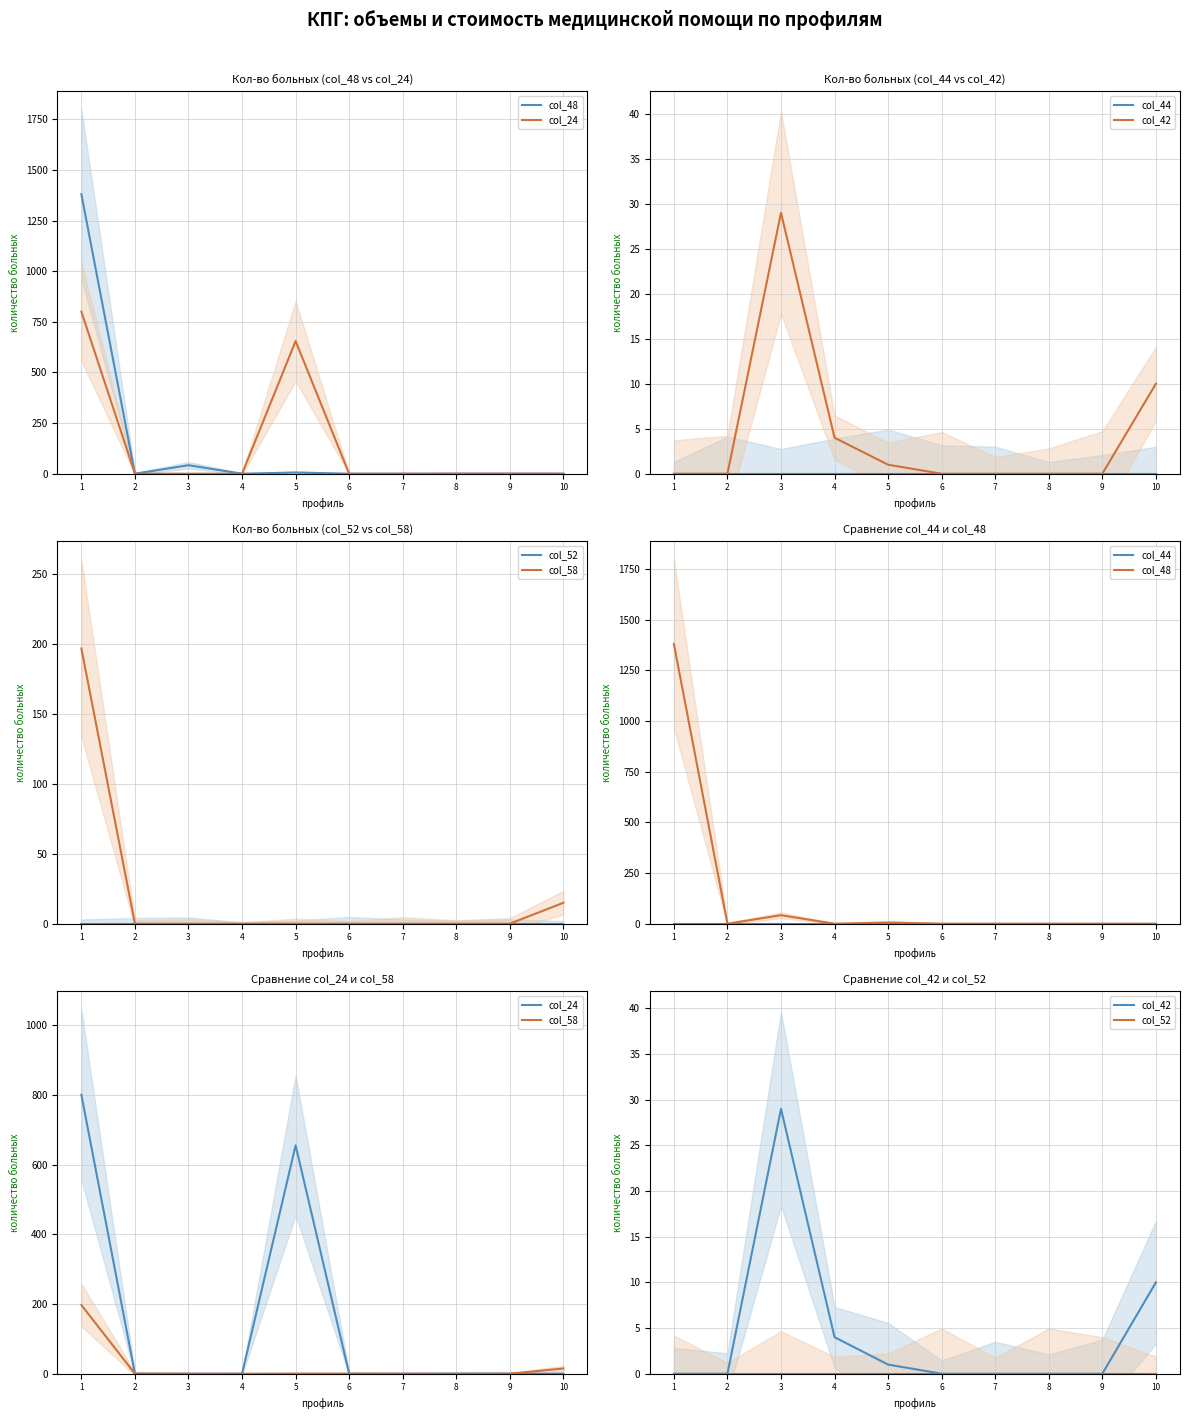

True or false: col_42 and col_58 intersect in this chart.

False